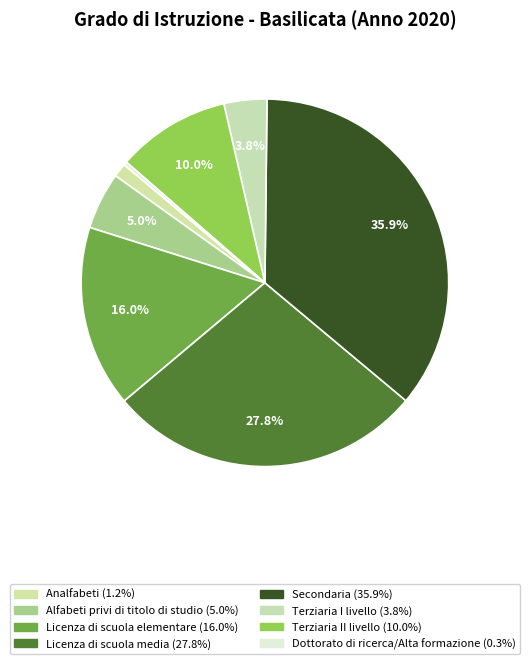

Count the number of slices in the pie.

8